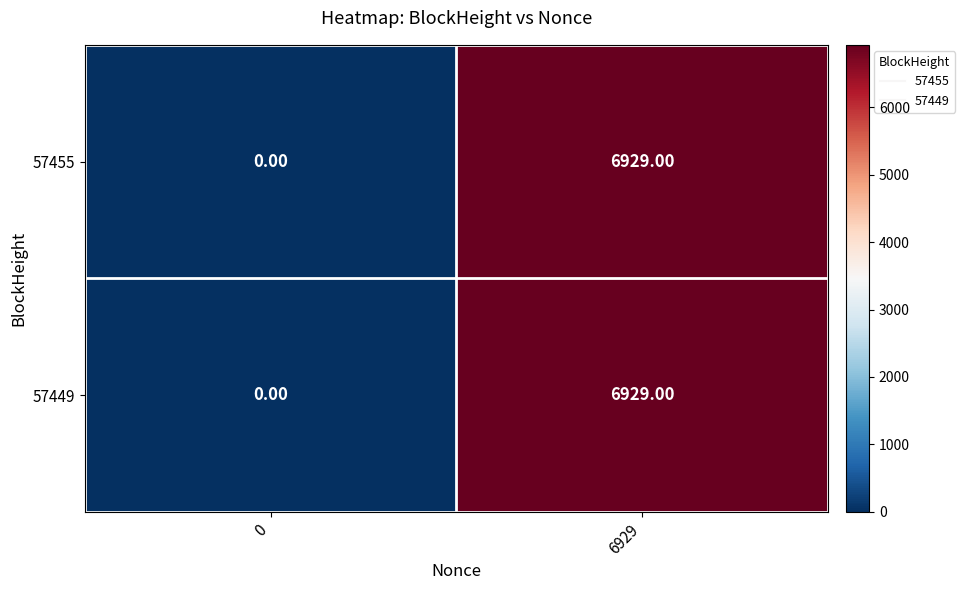

What is the difference between the 57449 values at 6929 and 0?

6929